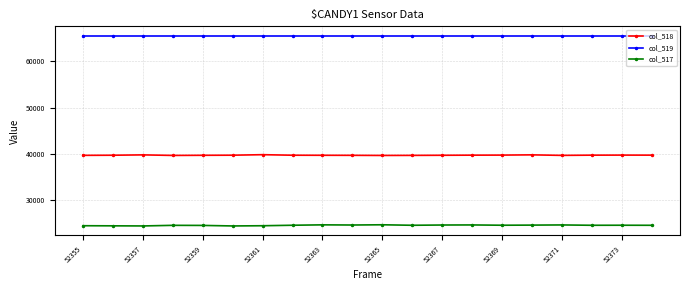

What is the highest value of the col_517 series?

24596